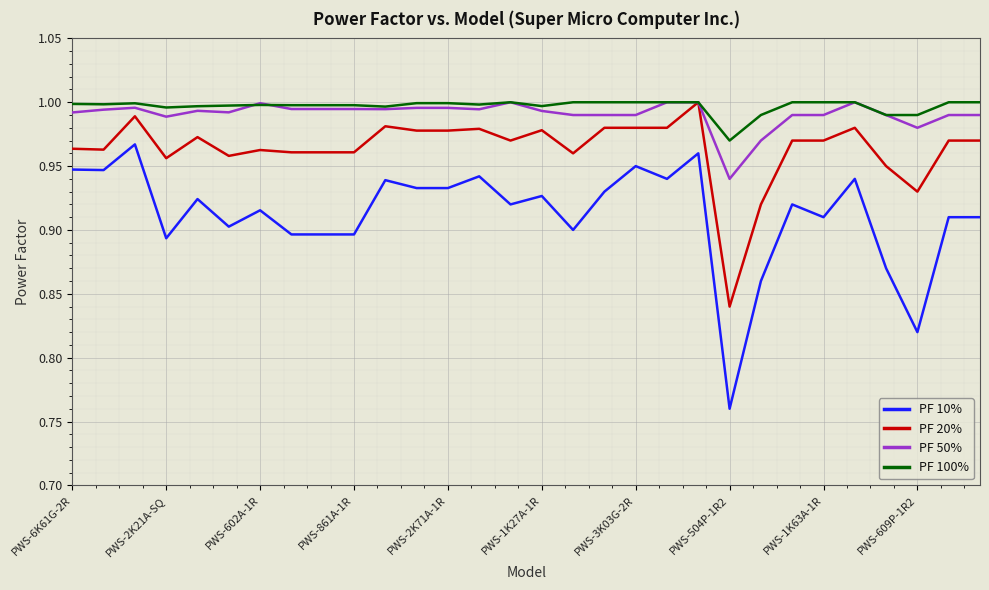

True or false: PF 100% and PF 10% cross at least once.

False